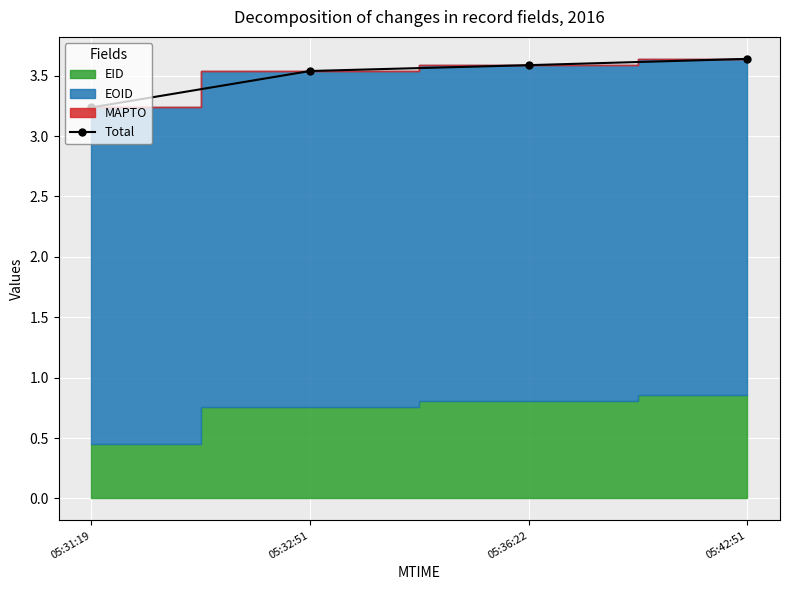

The chart shows a value of 3.5 at 05:32:51. True or false?

True